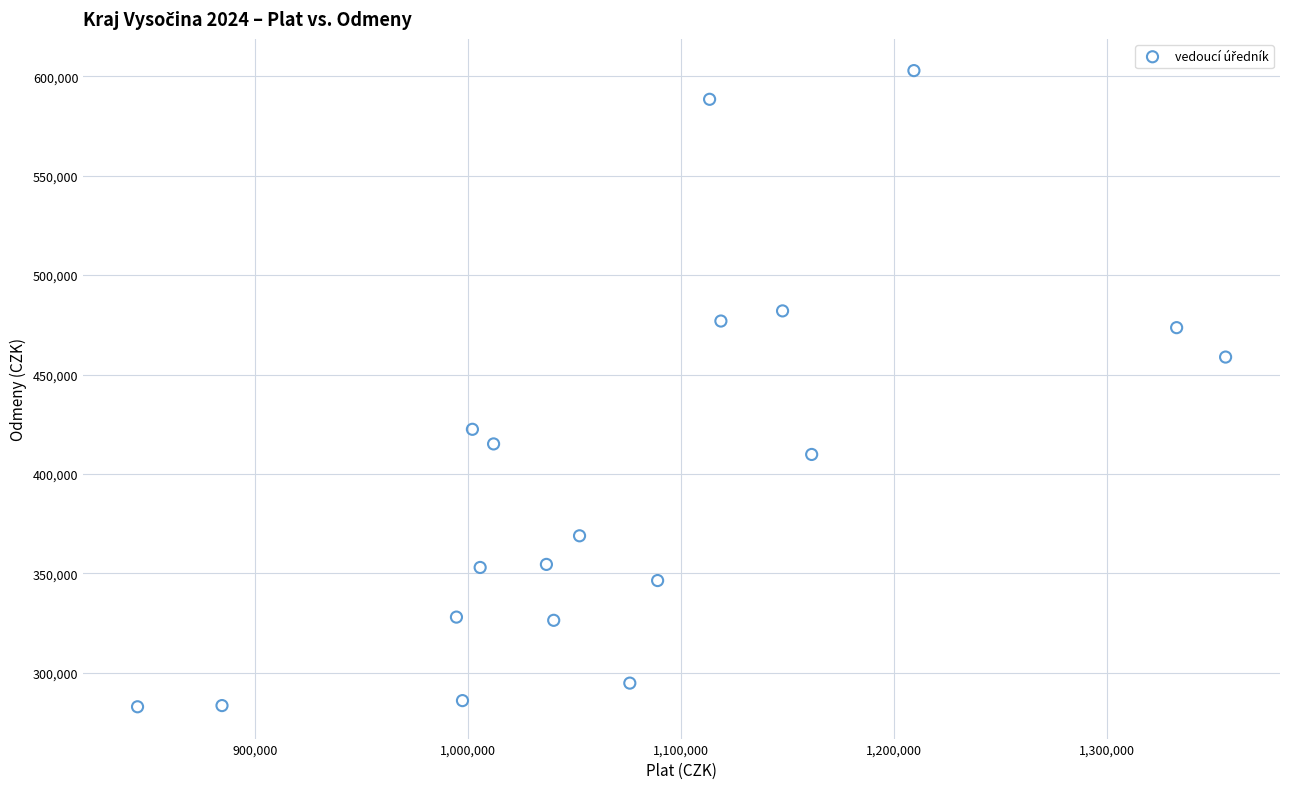

What Y value in the scatter plot is closest to 442875?

458782